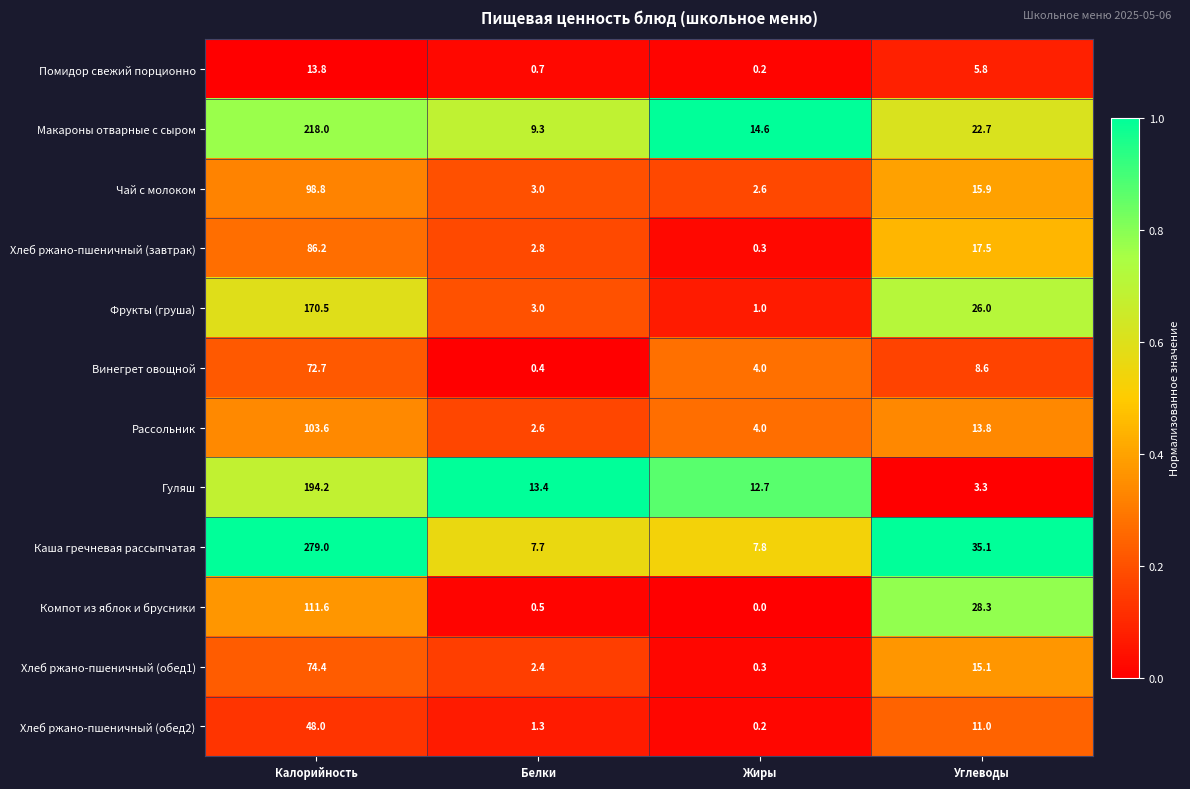

What is the difference between the second highest and minimum values in the Компот из яблок и брусники series?

28.3